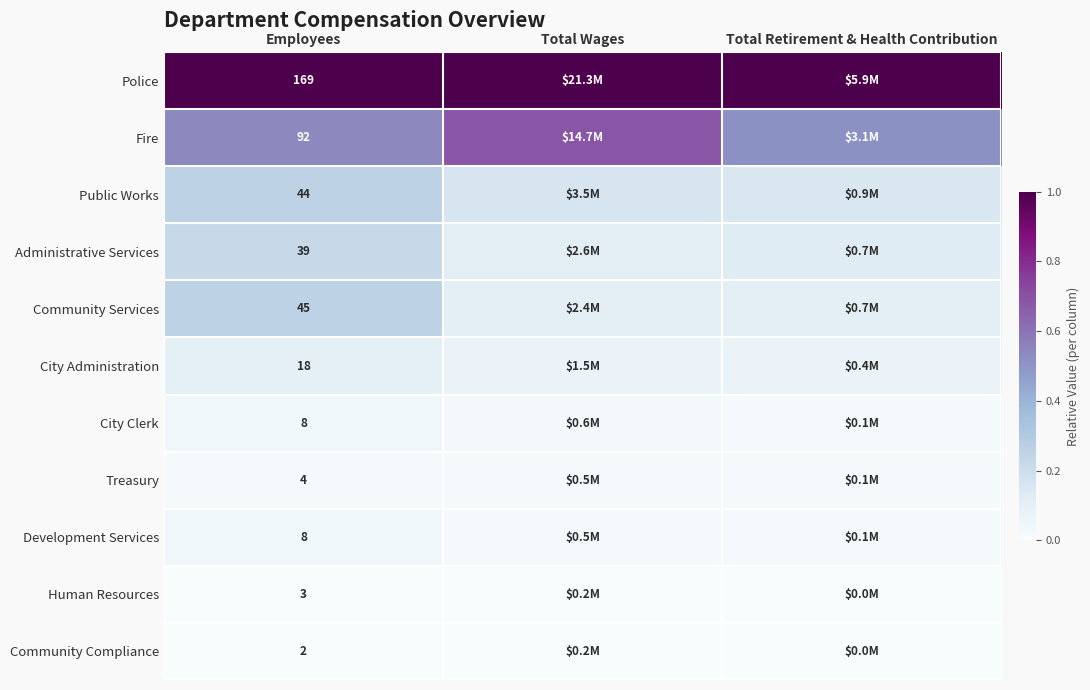

Rank the categories by Administrative Services value from lowest to highest.

Total Wages, Total Retirement & Health Contribution, Employees